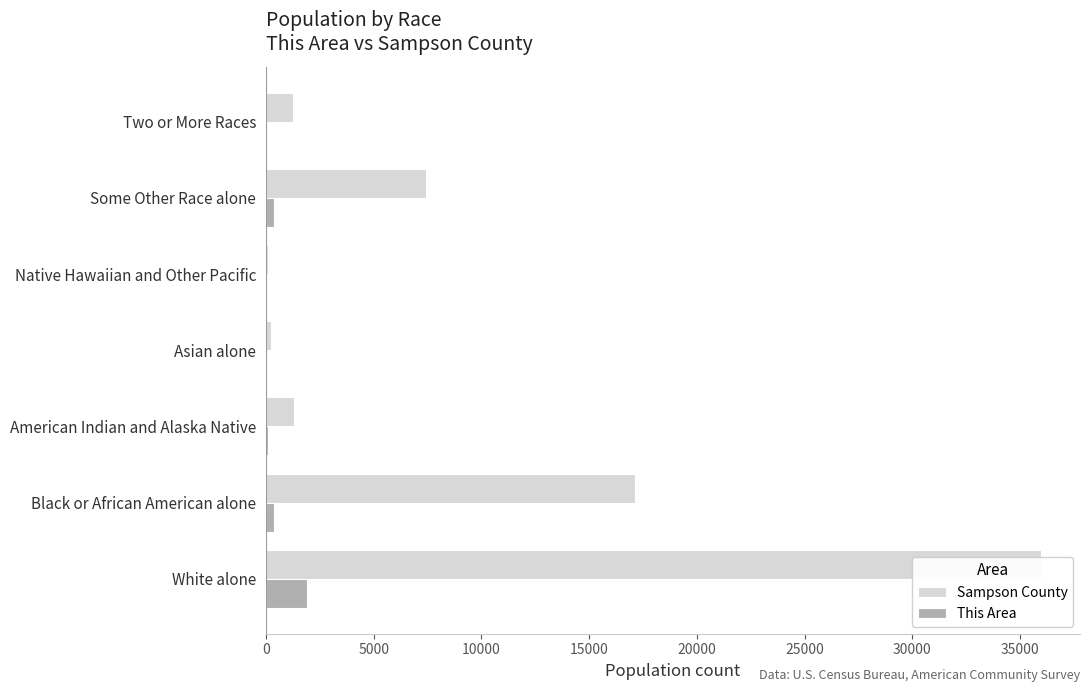

How many groups of bars are there?

7